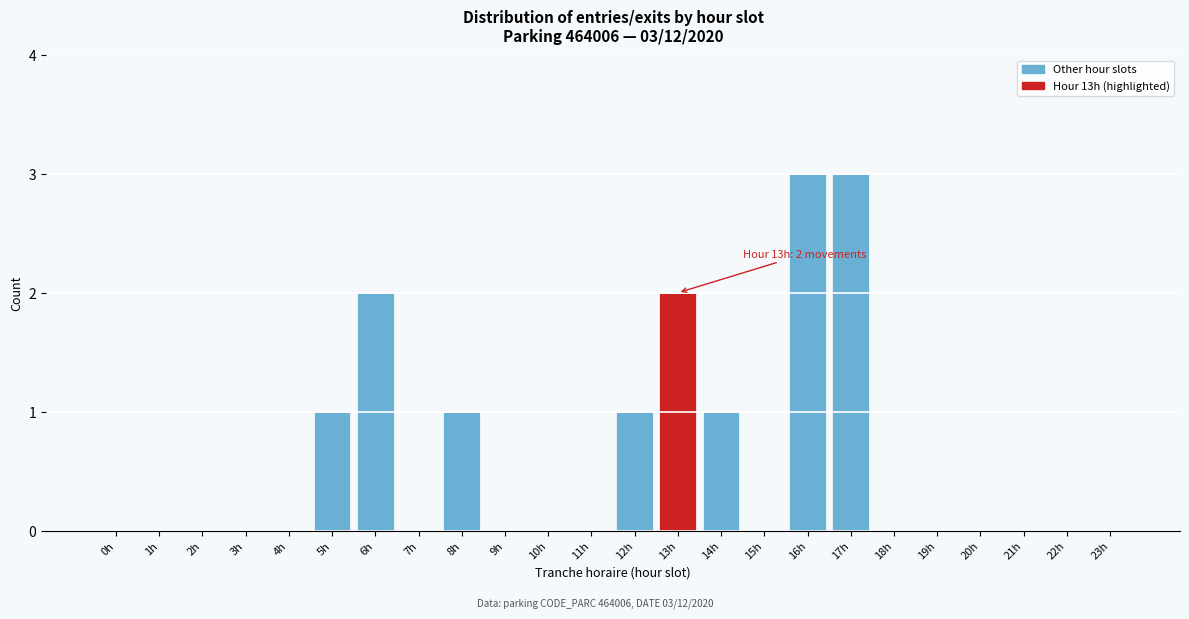

Reading right to left, extract all data points from this chart.

23h=0	22h=0	21h=0	20h=0	19h=0	18h=0	17h=3	16h=3	15h=0	14h=1	13h=2	12h=1	11h=0	10h=0	9h=0	8h=1	7h=0	6h=2	5h=1	4h=0	3h=0	2h=0	1h=0	0h=0